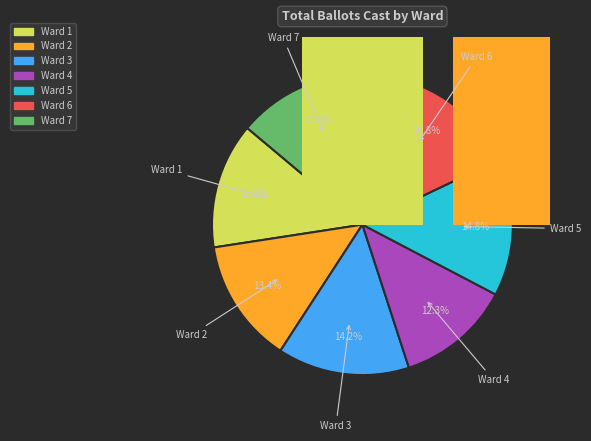

How many slices are in this pie chart?

7